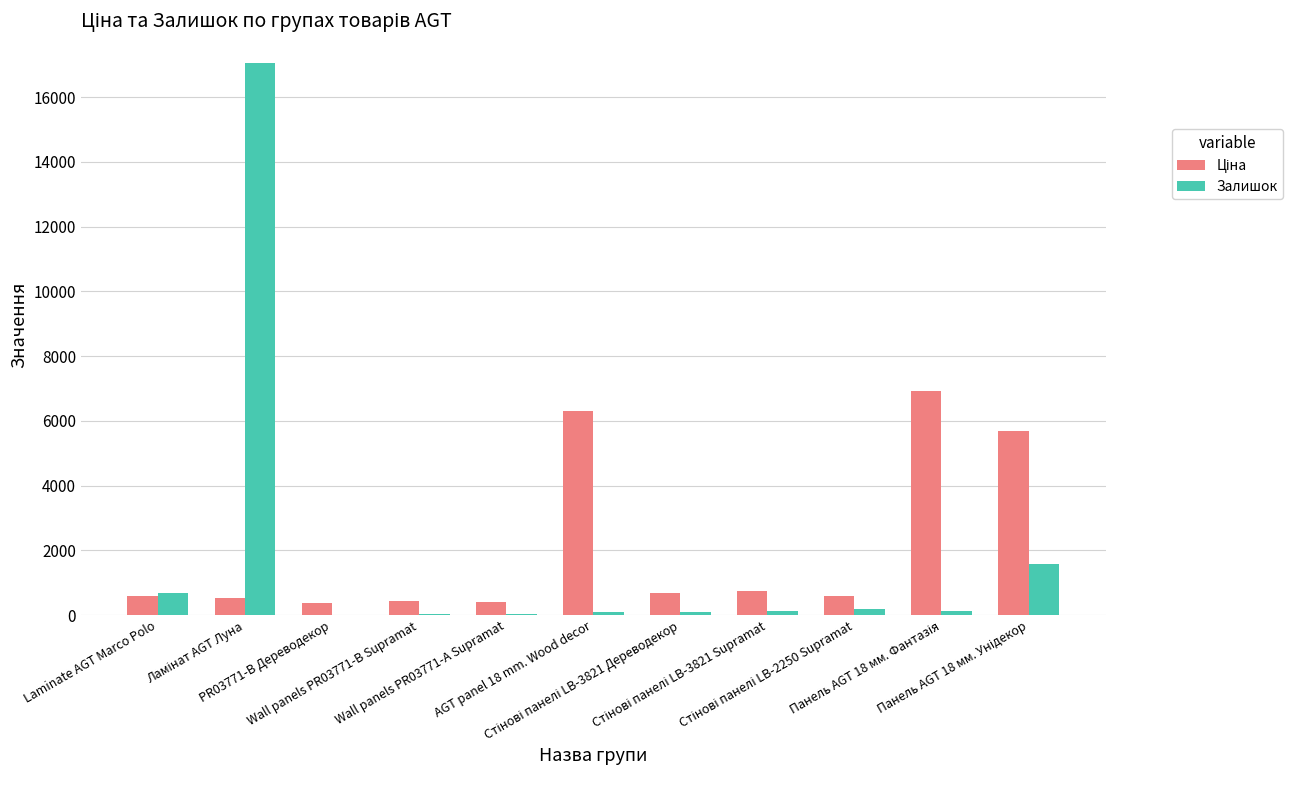

What is the sum of all Залишок values?

20076.0